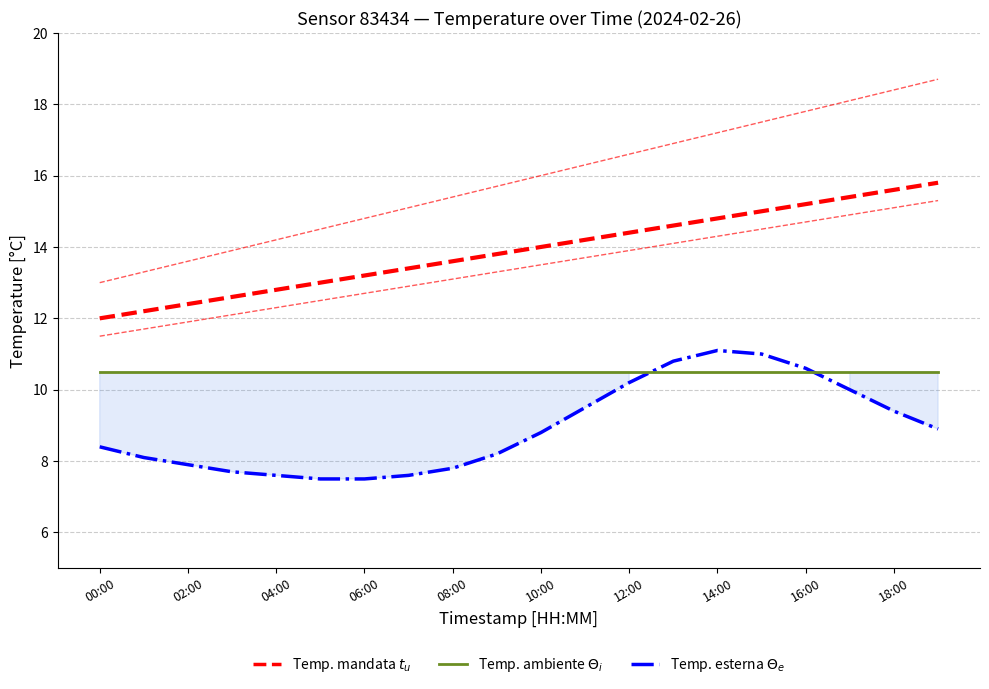

True or false: temperature and temp_mandata_lower cross at least once.

False